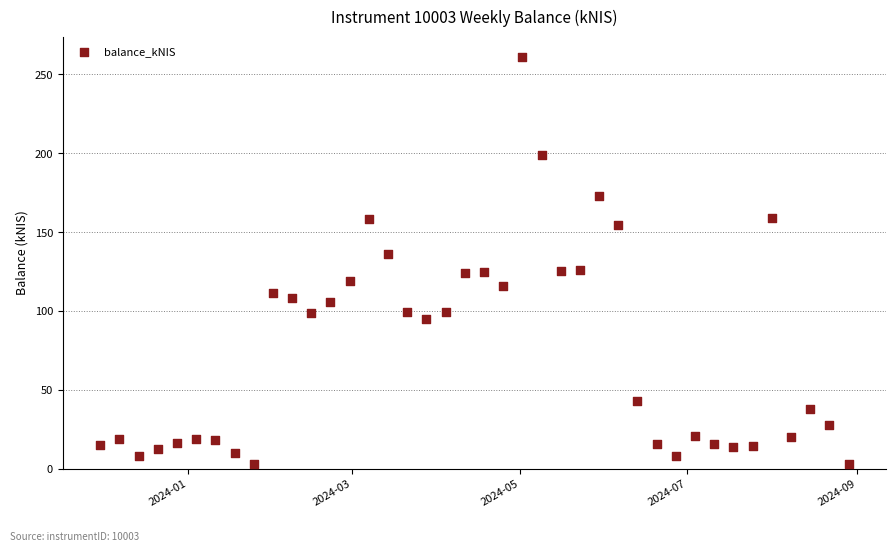

What is the range of Y values (max minus min)?

258.1